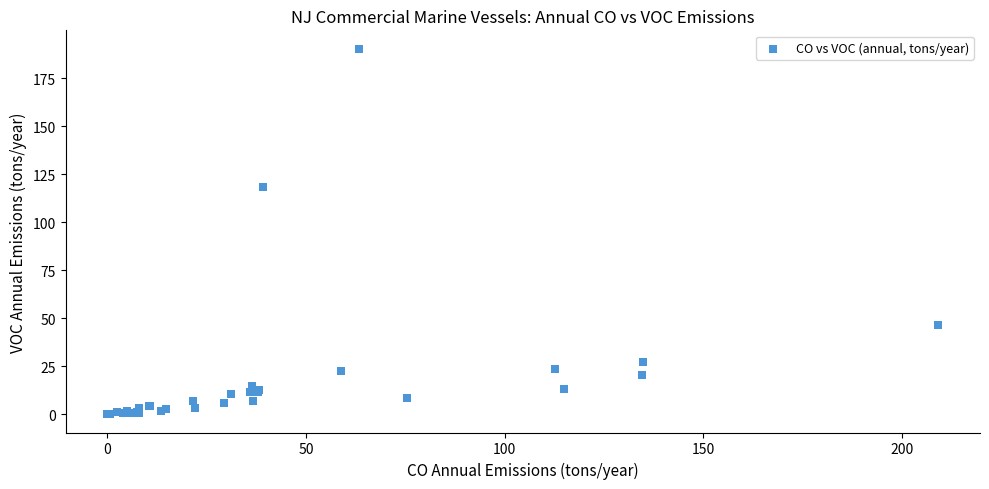

What Y value in the scatter plot is closest to 95?

118.3